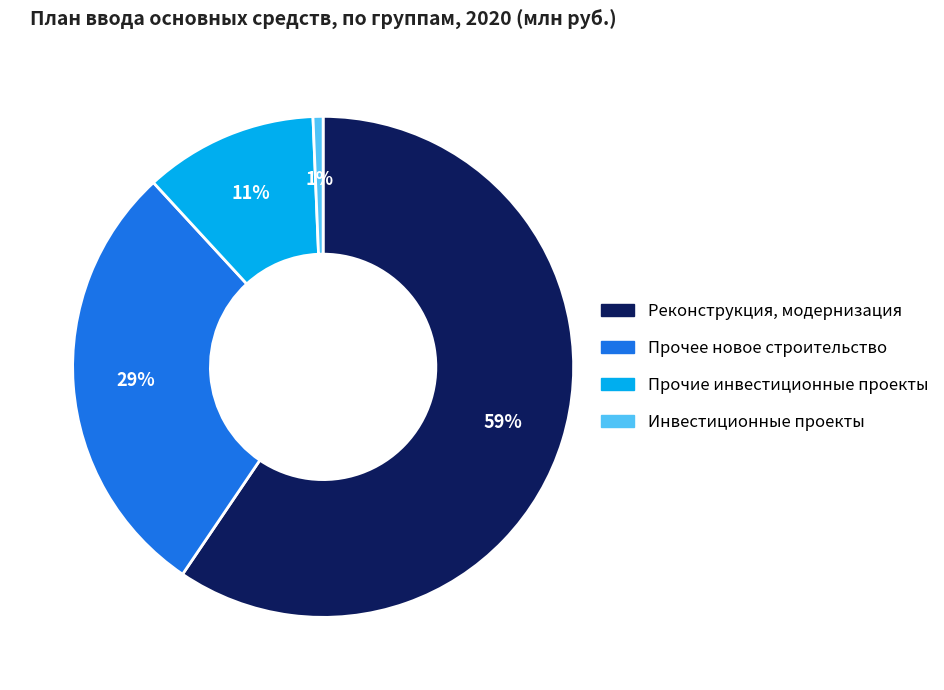

To the nearest percent, what is the average slice percentage?

25%